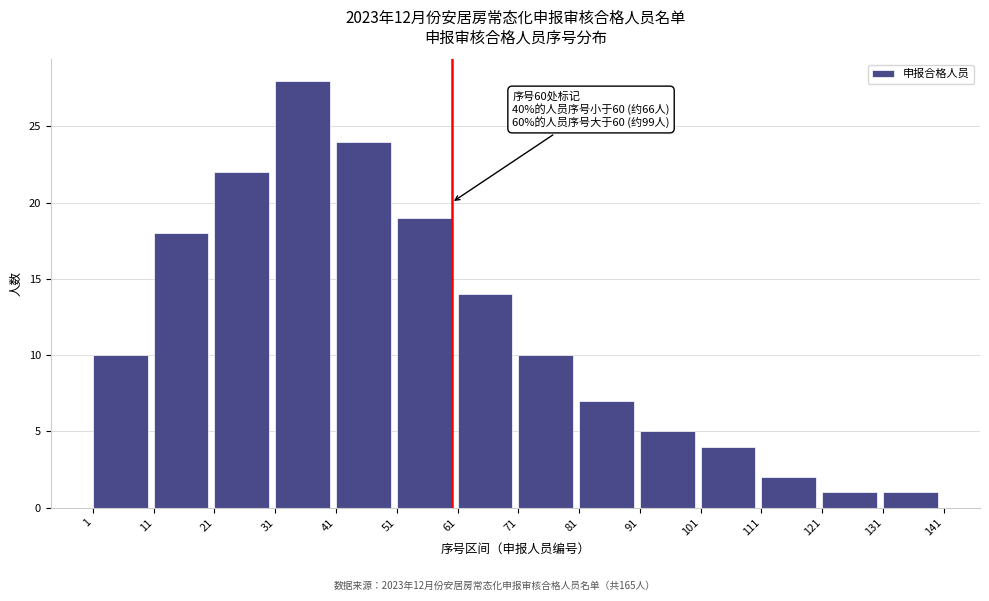

Reading left to right, transcribe all the data shown in this chart.

10	18	22	28	24	19	14	10	7	5	4	2	1	1